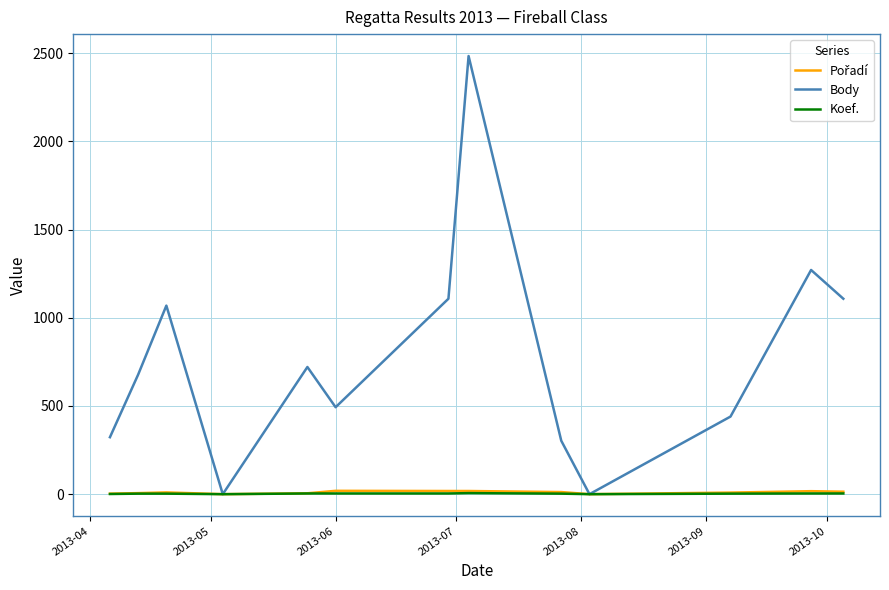

Which series has the largest total across all categories?

Body